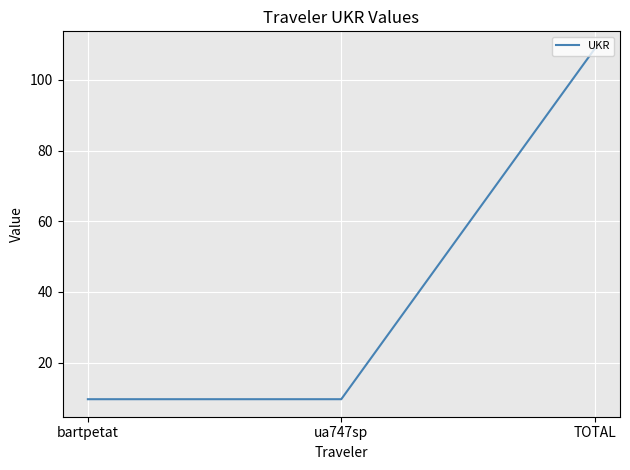

How many categories are shown in the chart?

3